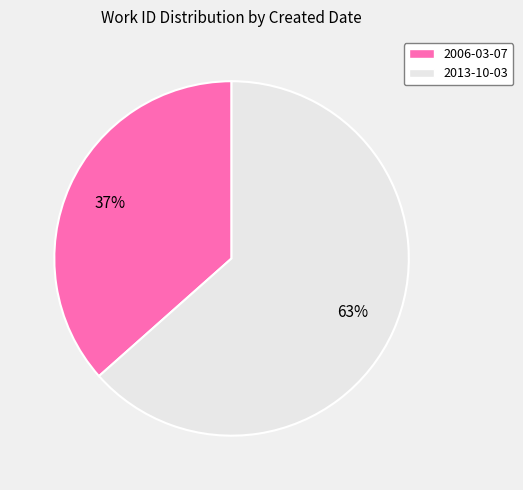

To the nearest percent, what percentage of the pie is 2013-10-03?

63%